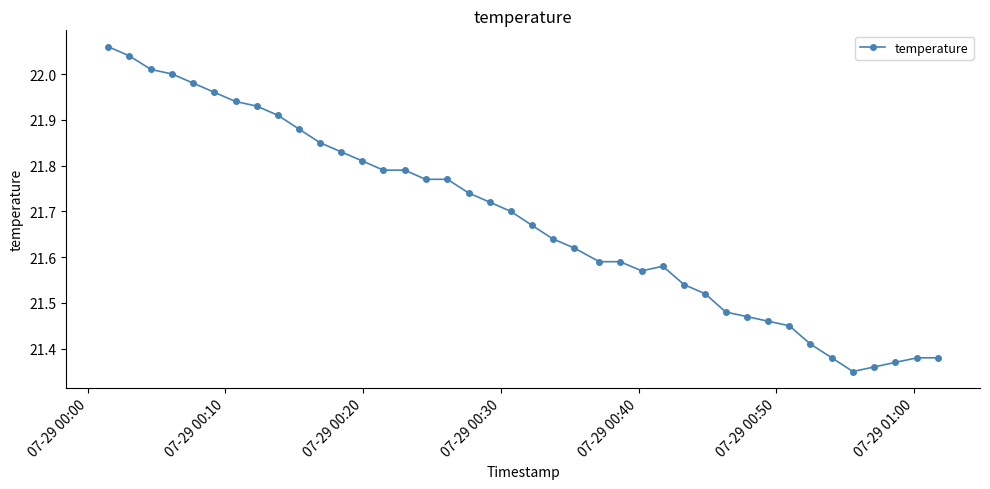

What is the sum of all values?

867.3